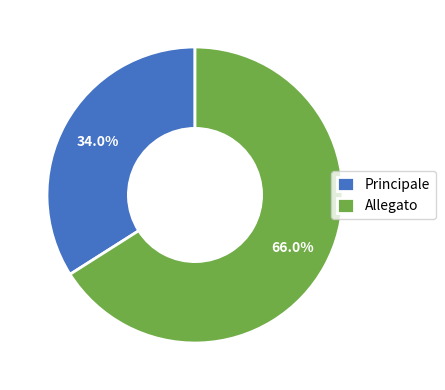

To the nearest percent, what is the difference between the Allegato and Principale slice percentages?

32%